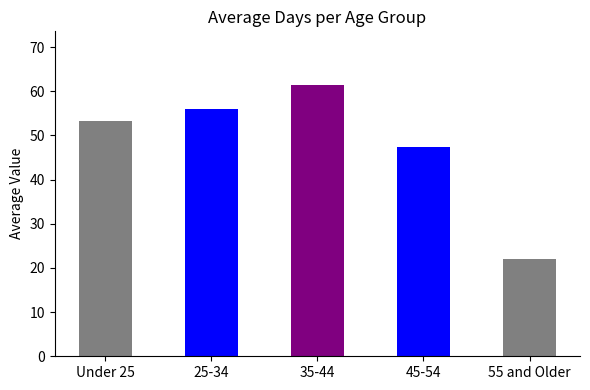

Reading left to right, transcribe all the data shown in this chart.

Under 25=53.2	25-34=55.9	35-44=61.3	45-54=47.4	55 and Older=22.0